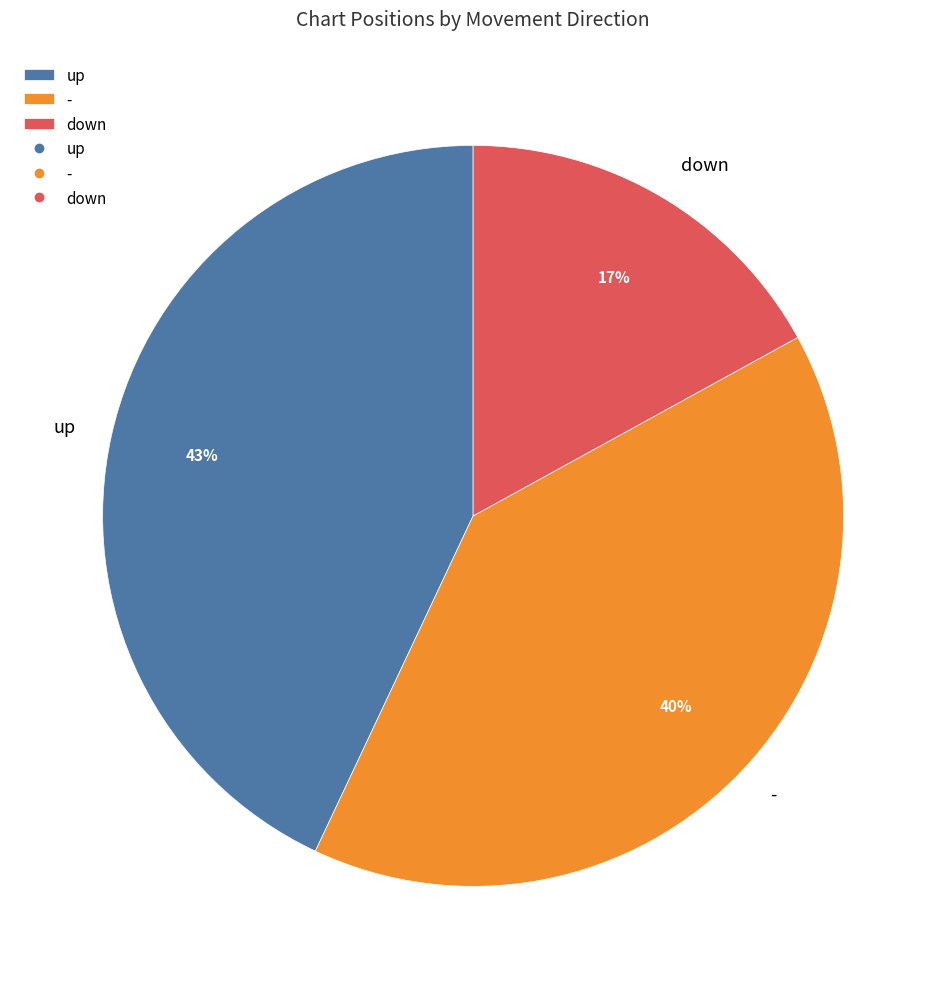

Do up and - together represent more than half of the pie?

Yes